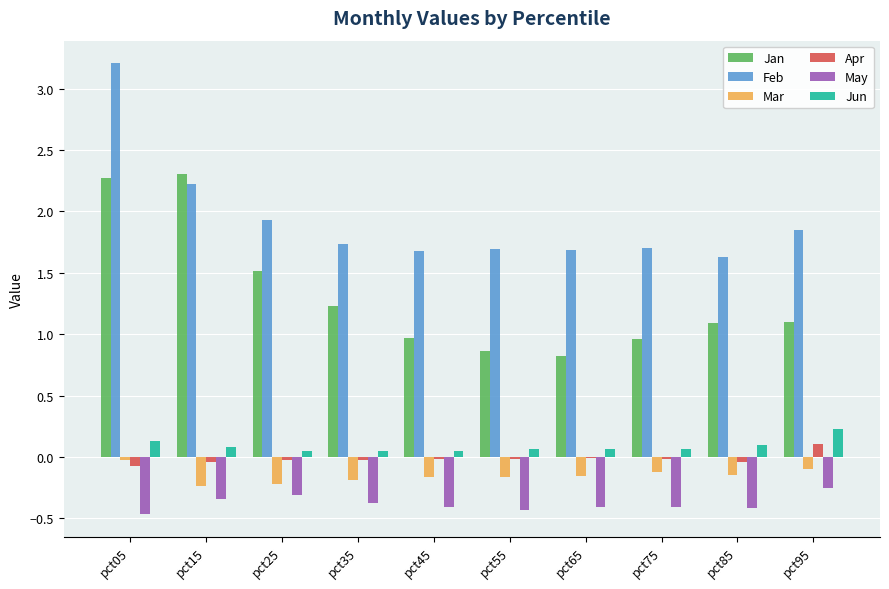

What are all the series names shown in the legend?

Jan, Feb, Mar, Apr, May, Jun